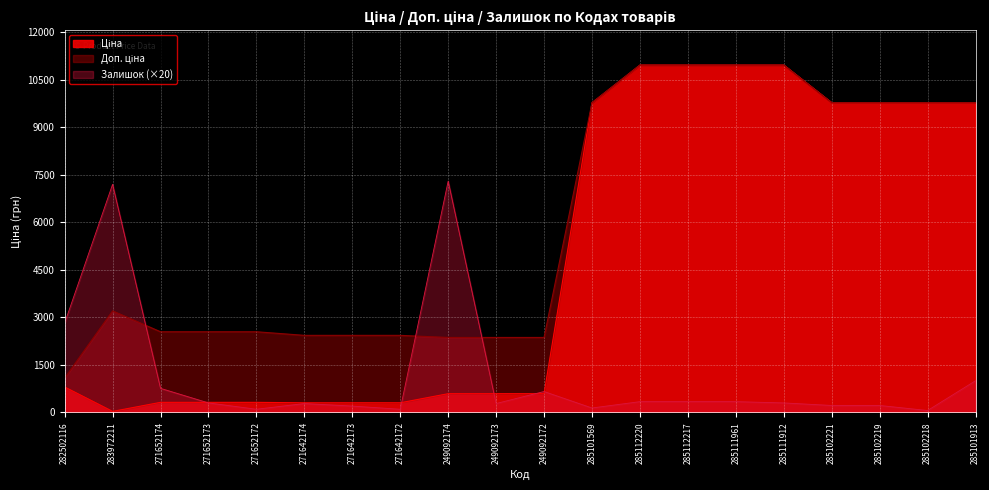

Where does the Ціна series first go above 802?

282502116